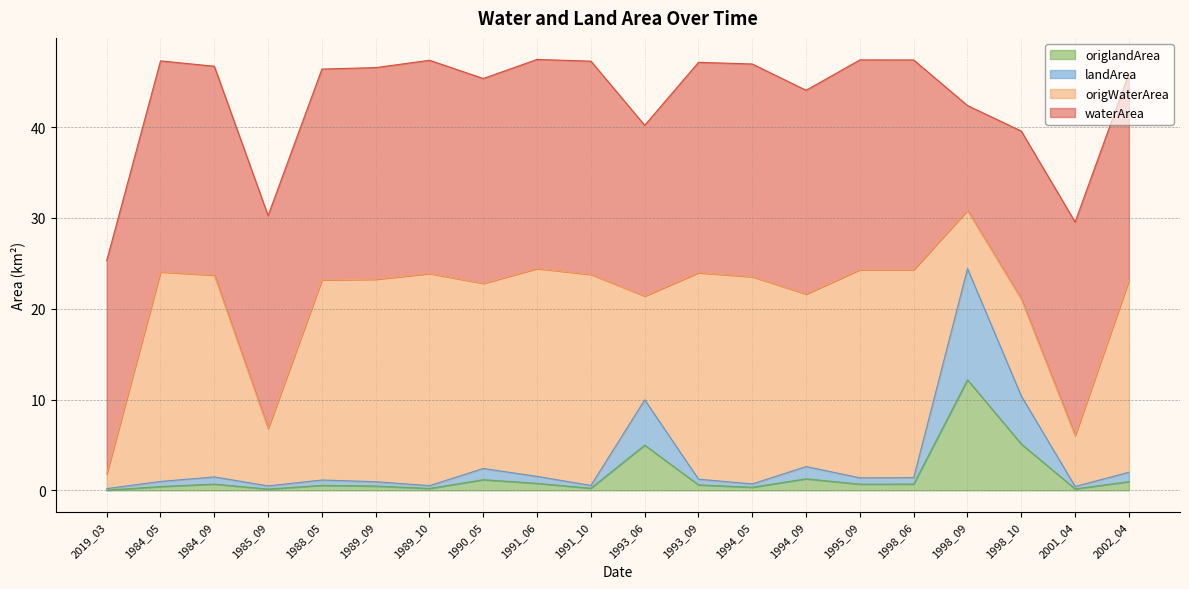

Which series has the widest spread of values?

waterArea